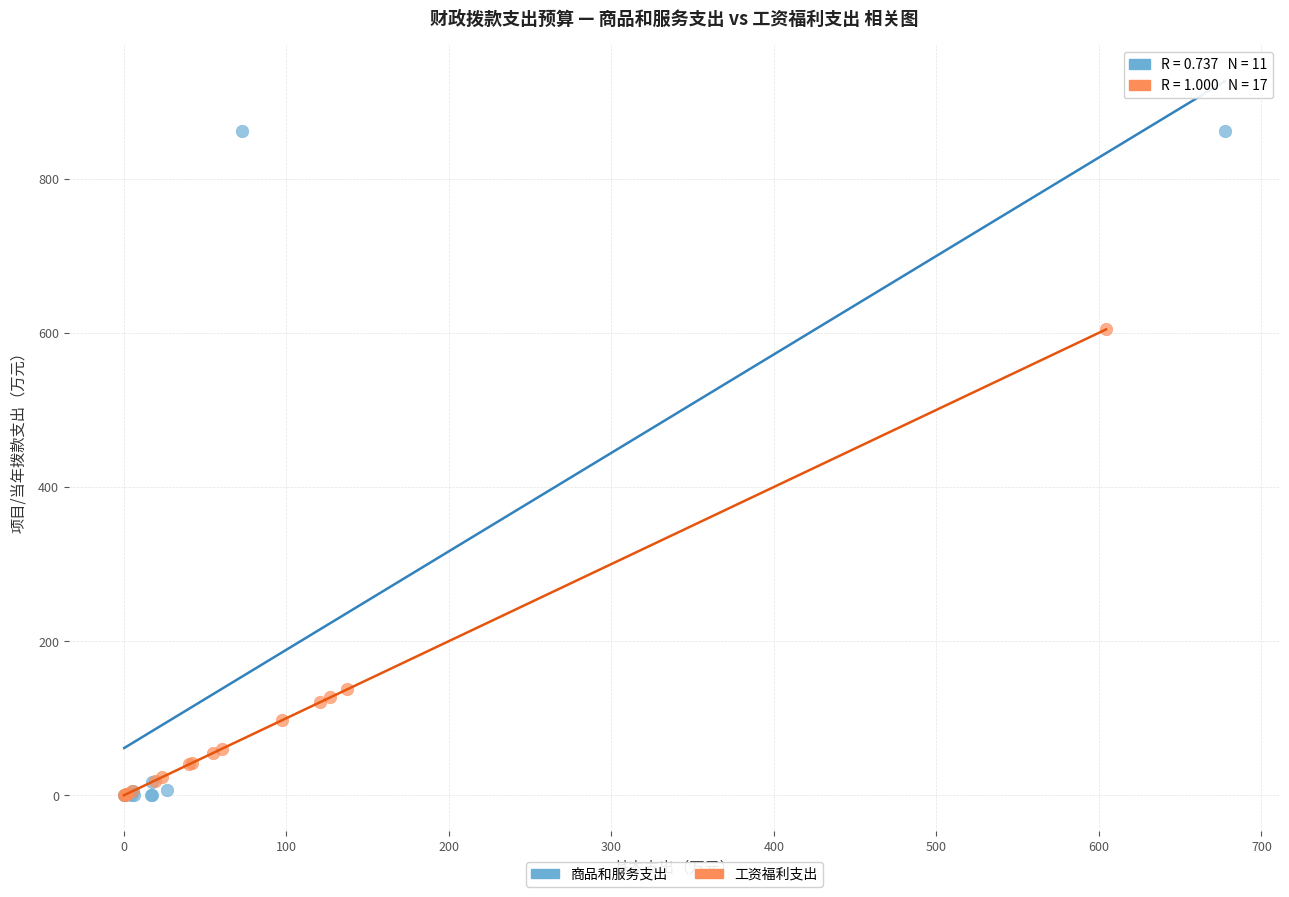

Which series contains the highest Y value?

商品和服务支出